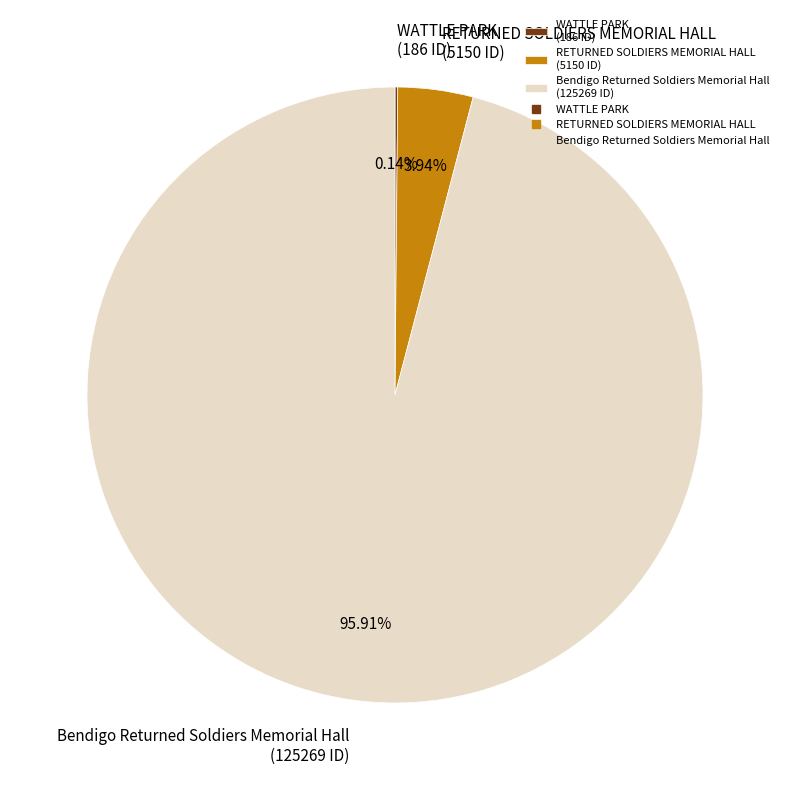

Which category has the biggest portion of the pie?

Bendigo Returned Soldiers Memorial Hall